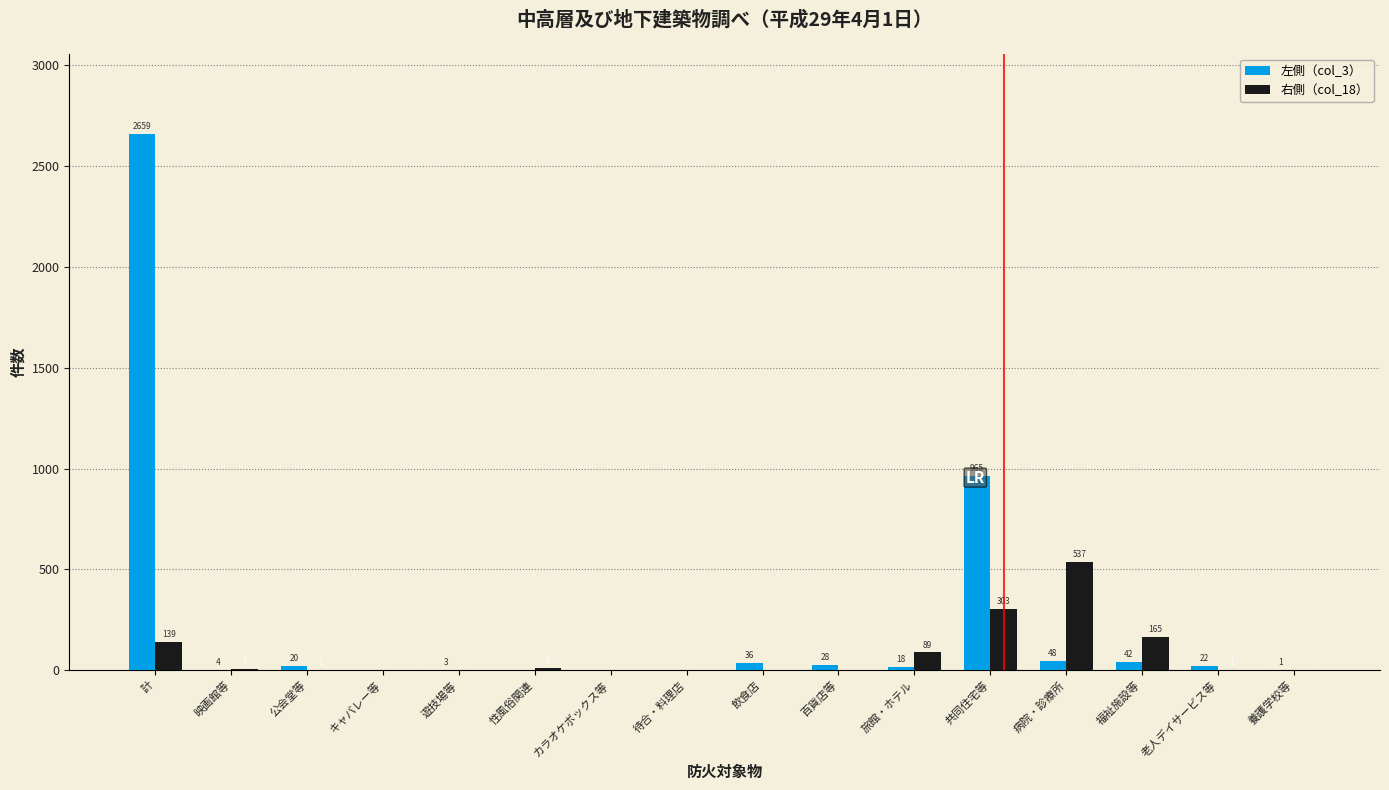

What are all the series names shown in the legend?

左側（col_3）, 右側（col_18）